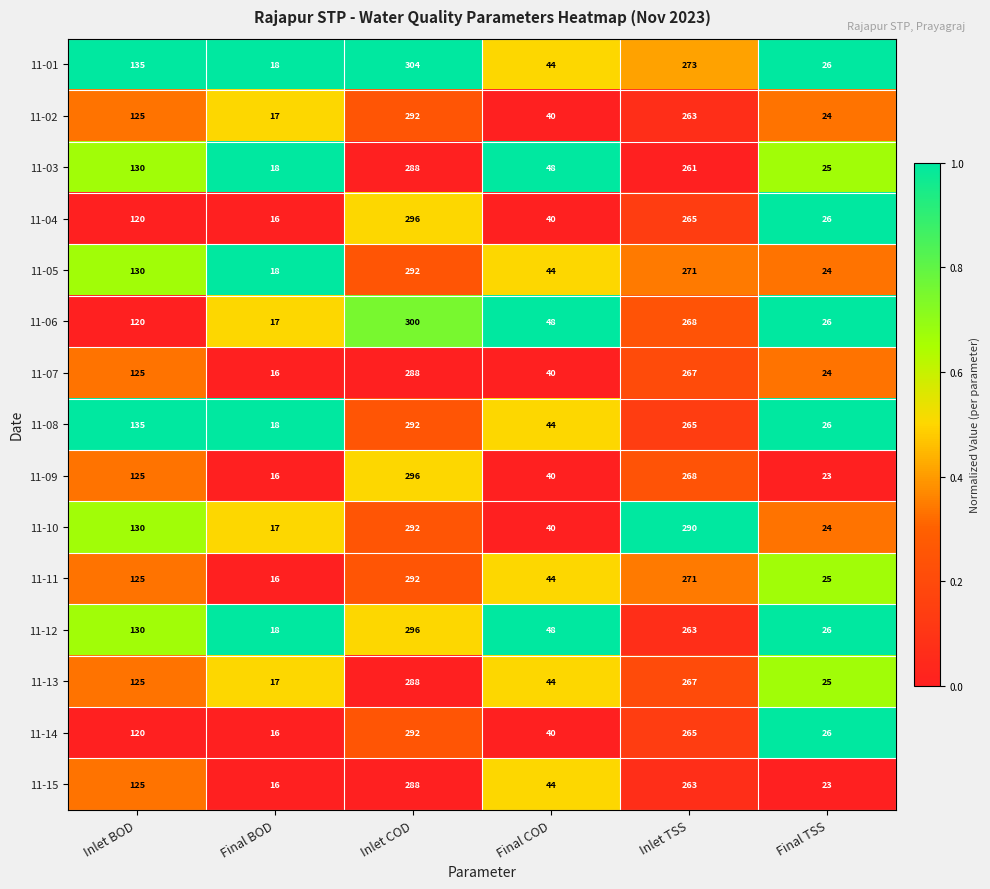

Between Inlet COD and Inlet TSS, which series saw the biggest shift?

11-12